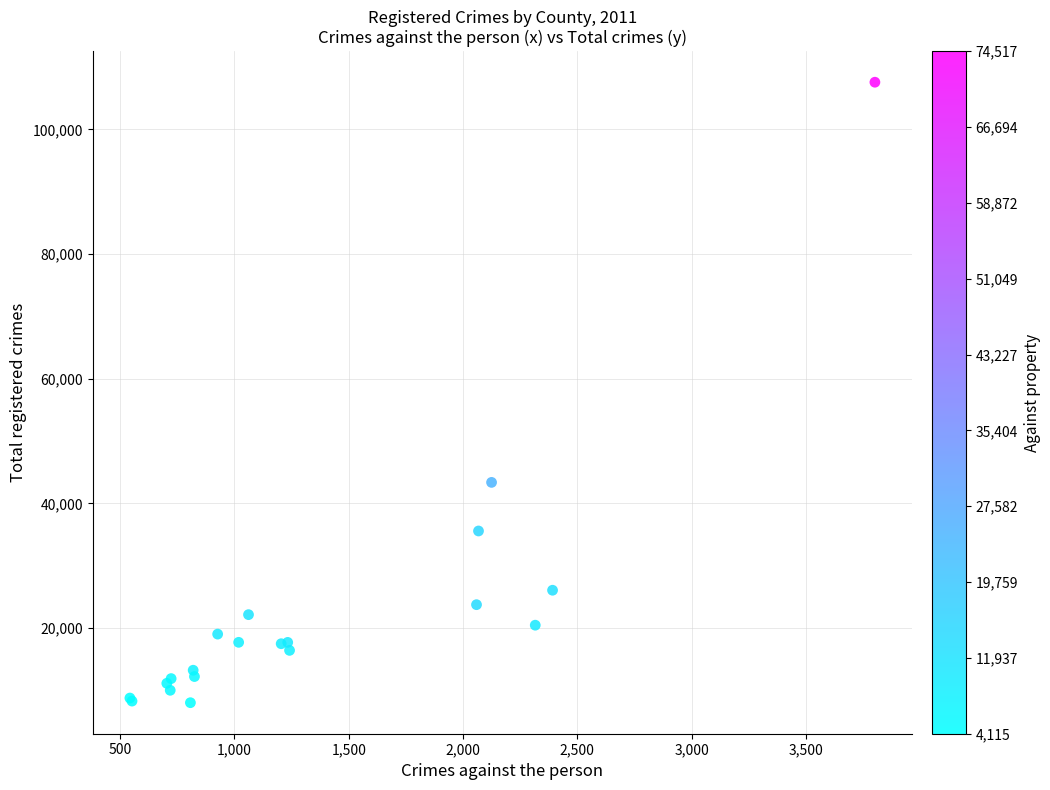

What Y value in the scatter plot is closest to 57810?

43383